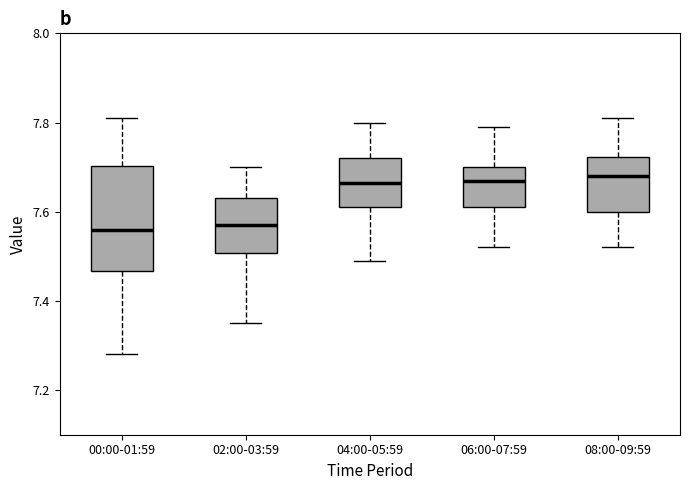

Where is the upper edge of the box for 02:00-03:59 on the y-axis? The values are not printed on the chart, so give them approximately, as read against the axis.

7.64